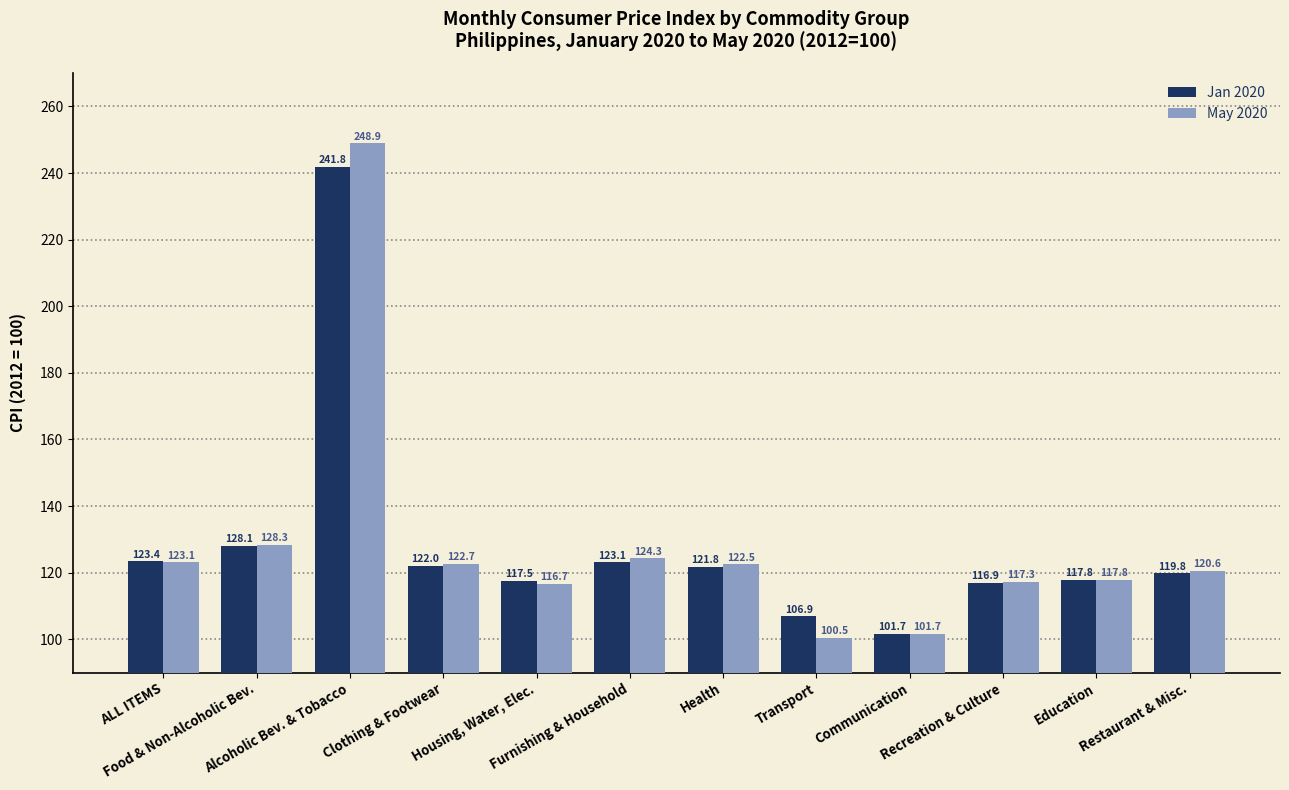

Is it true that May 2020 equals 25.2 at Transport?

False